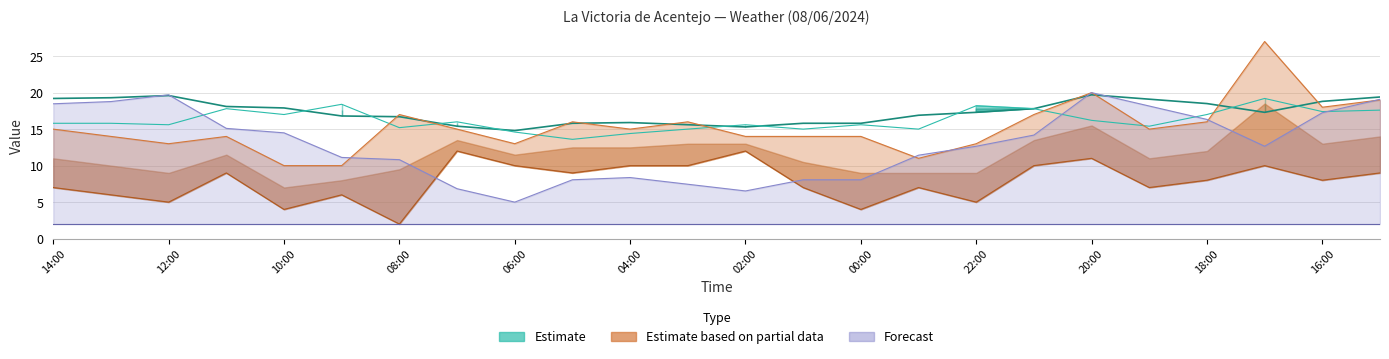

At which category does the chart reach its peak across all series?

17:00